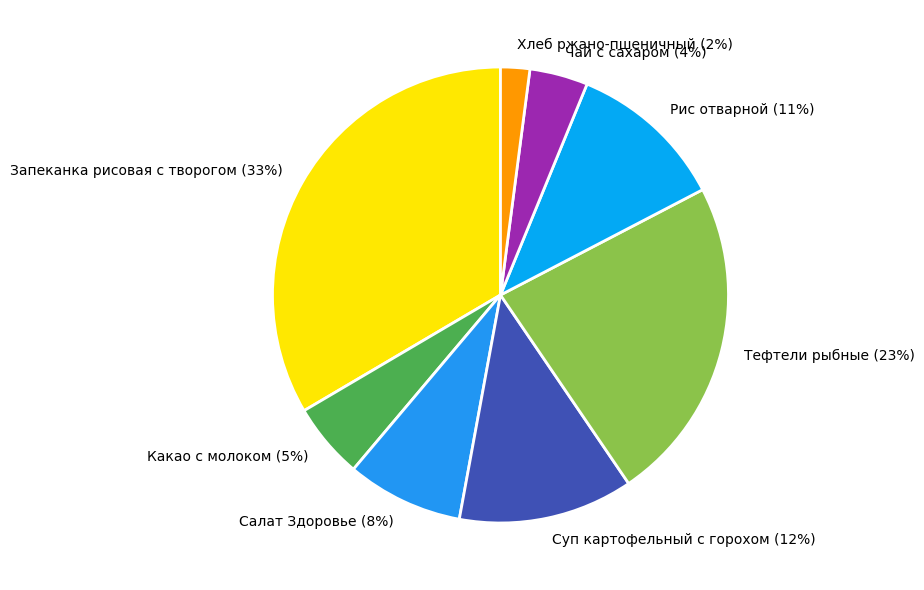

Count the number of slices in the pie.

8